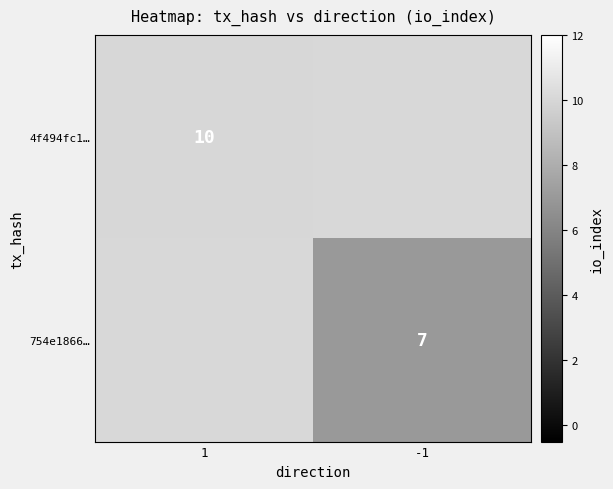

At which category does the chart reach its minimum across all series?

-1